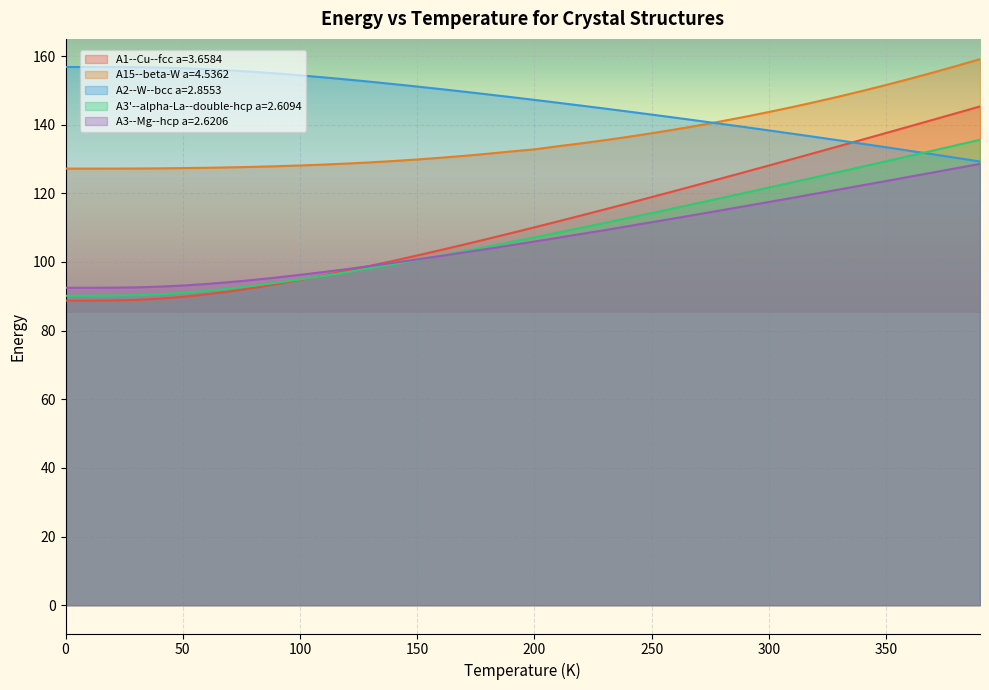

True or false: A2--W--bcc a=2.8553 has more than 0 points higher than both neighbors.

False